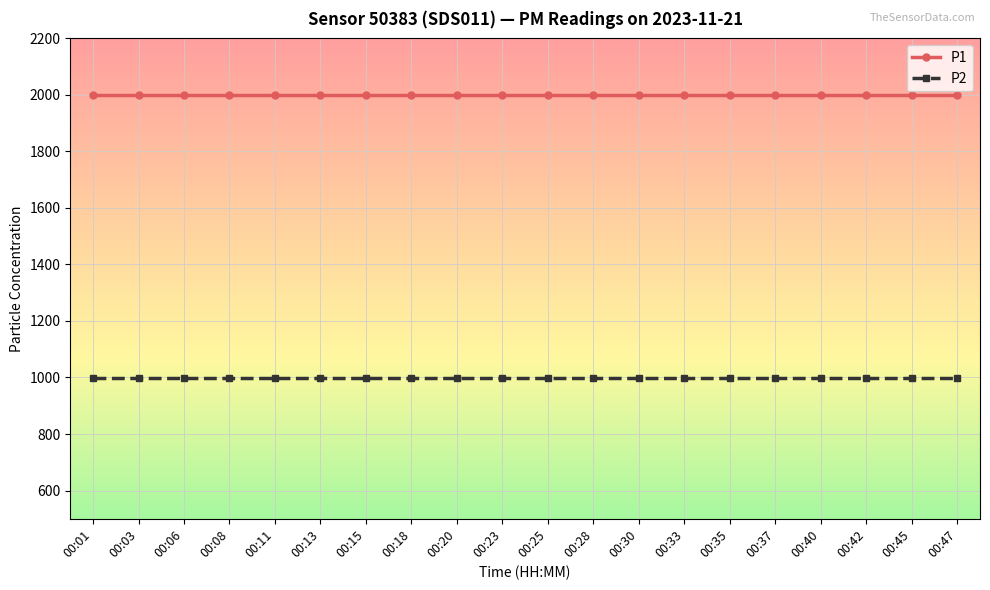

What is the average value of the P2 series?

999.9